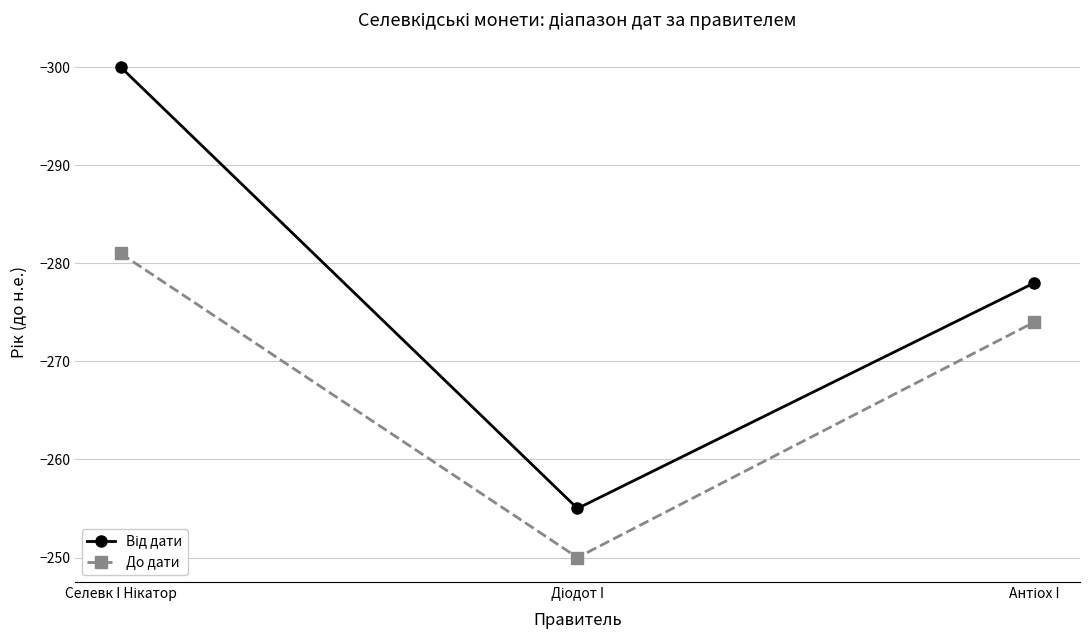

Which series has the largest total across all categories?

До дати